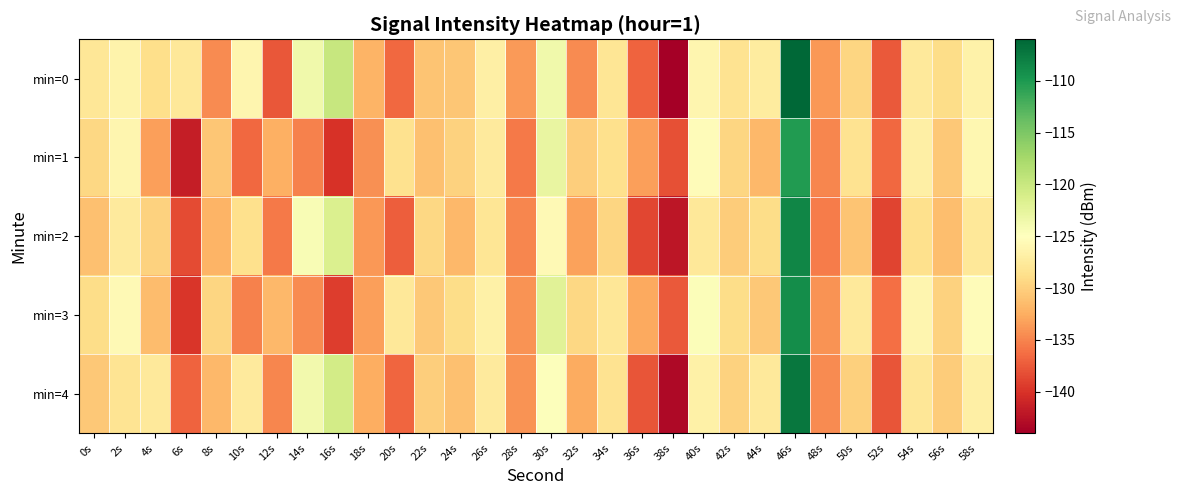

What is the difference between the highest and lowest values at 44s?

4.4